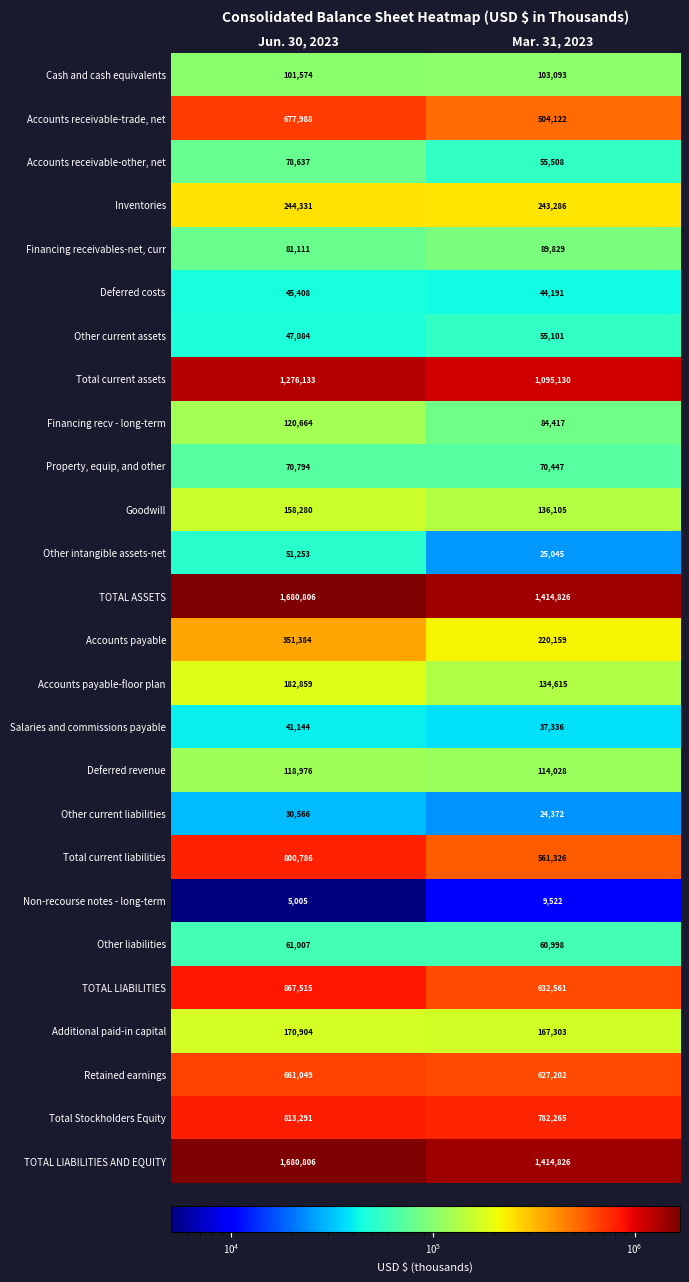

What is the spread (max minus min) of values at Jun. 30, 2023?

1675801